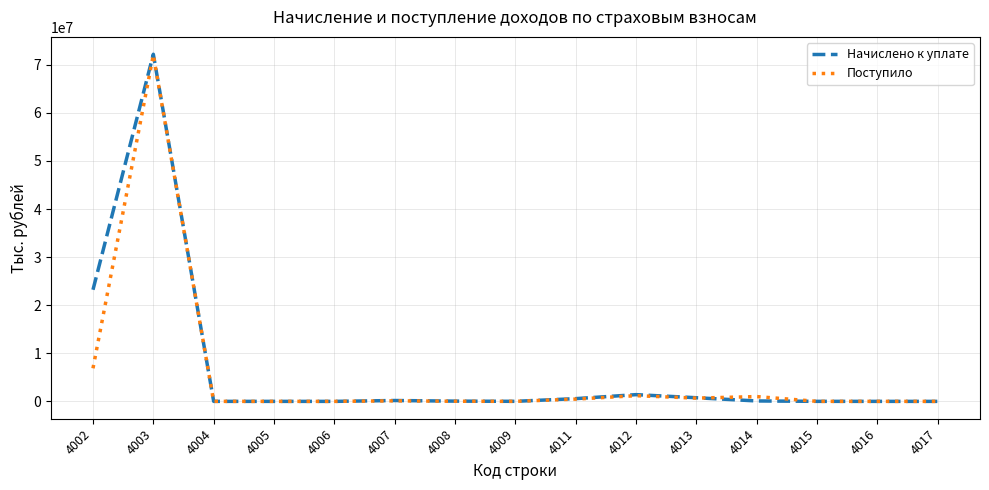

Which series has the largest range (max minus min)?

Начислено к уплате